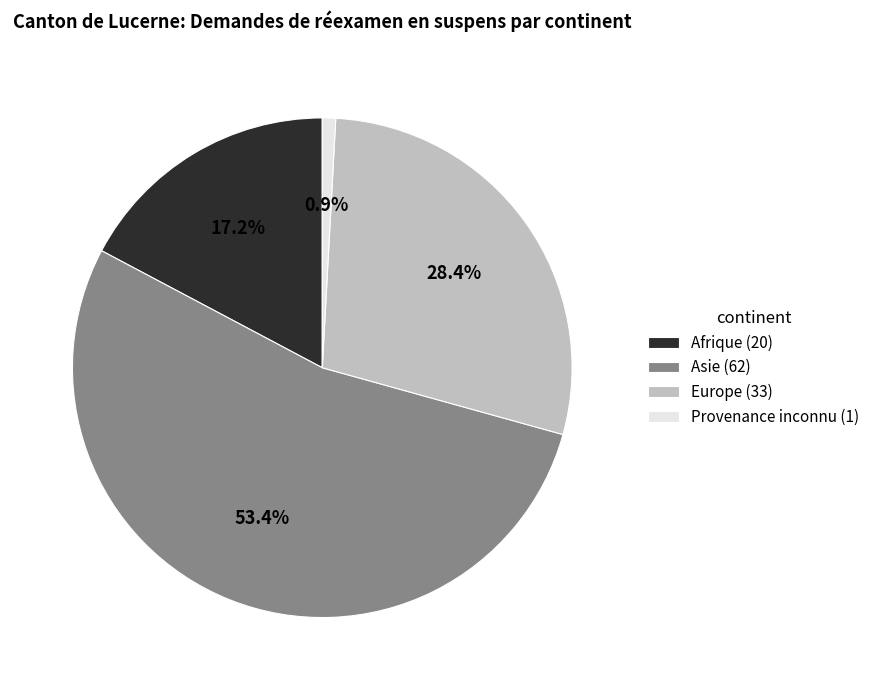

To the nearest percent, what is the difference between the largest and smallest slice percentages?

53%